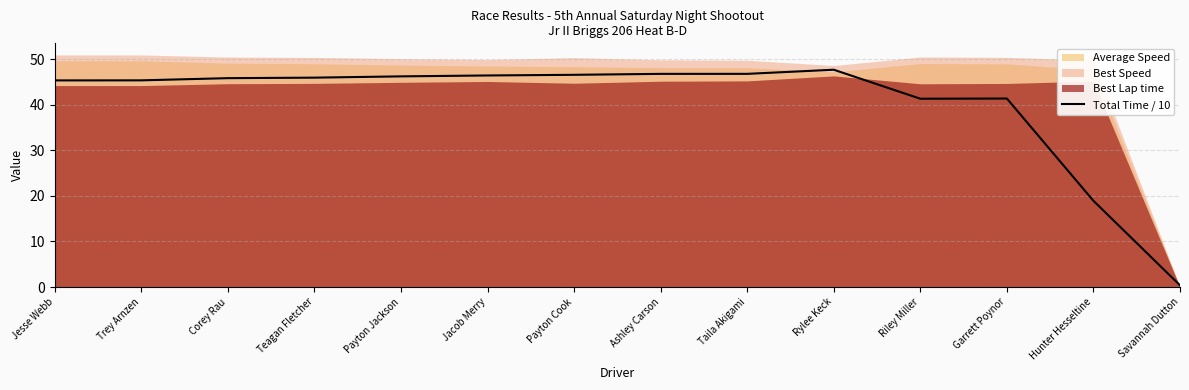

At which label is Total Time / 10 closest to 24?

Hunter Hesseltine